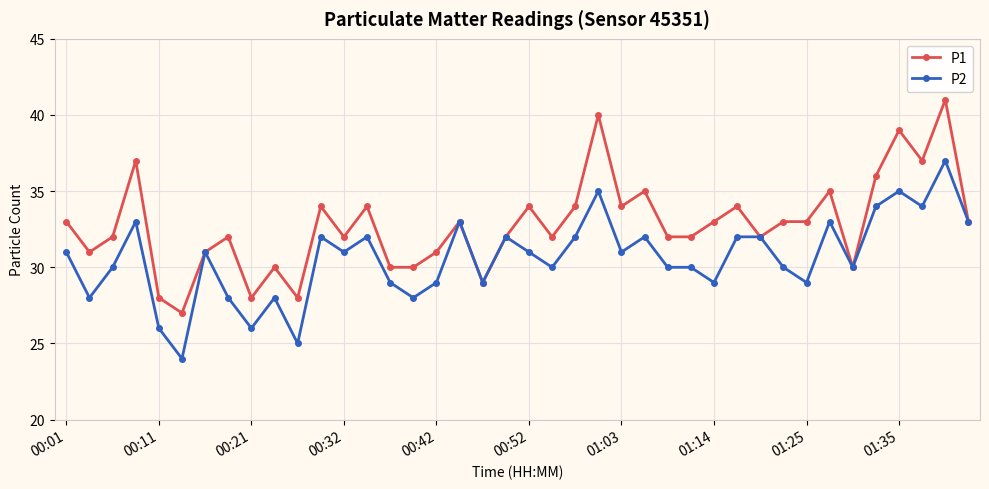

Count the number of categories in the chart.

40